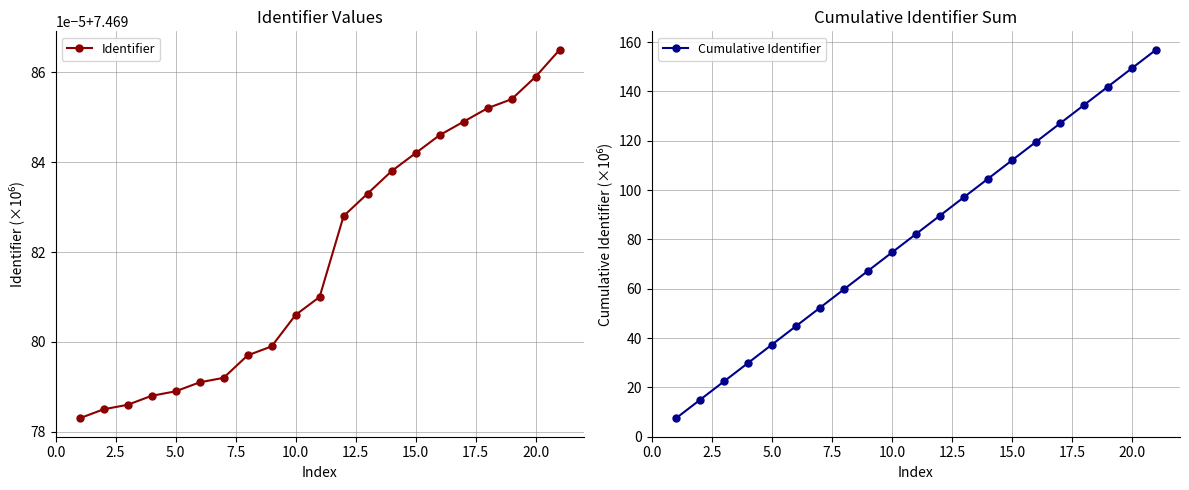

True or false: Cumulative Identifier and Identifier cross at least once.

False